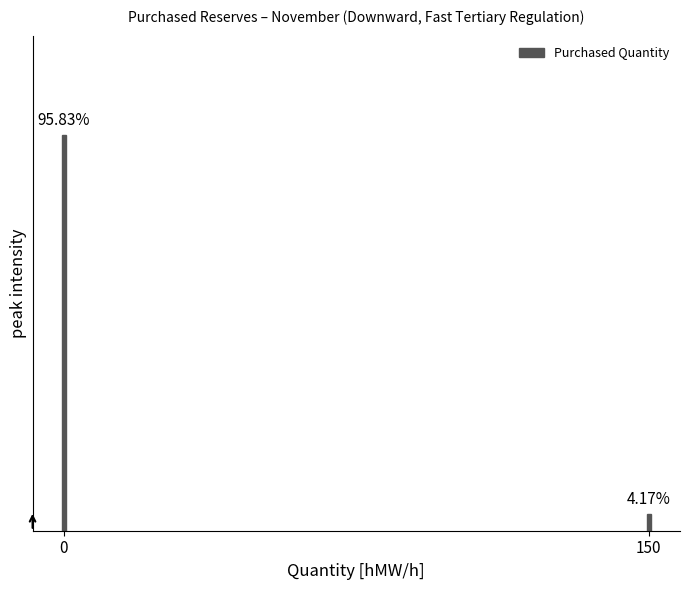

Does the chart contain any negative values?

No